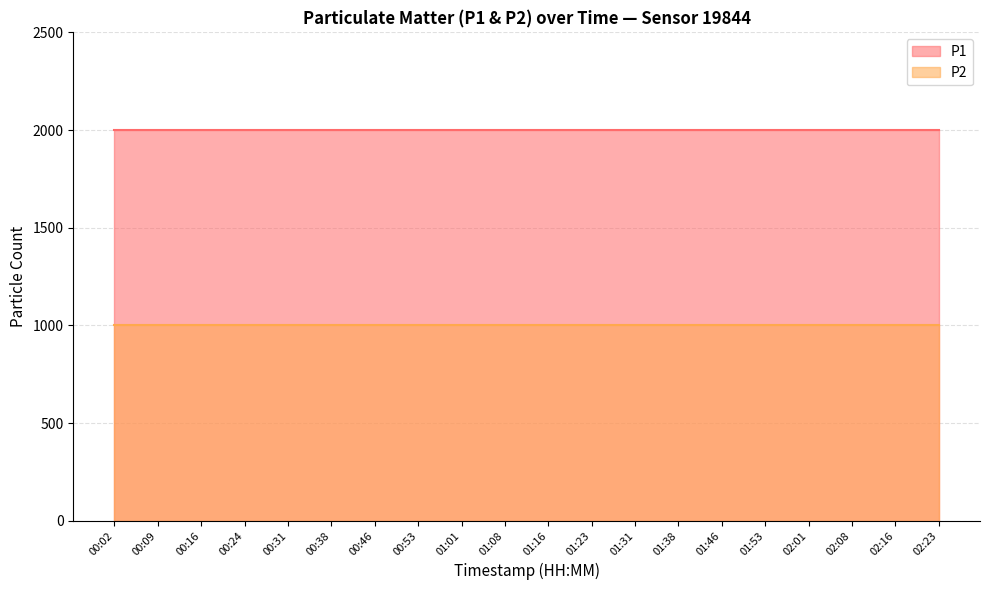

What is the spread (max minus min) of values at 02:23?

1000.0